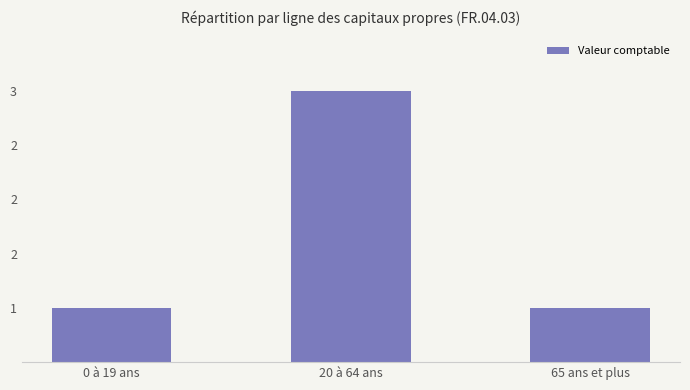

Which has a higher value, 0 à 19 ans or 65 ans et plus?

0 à 19 ans